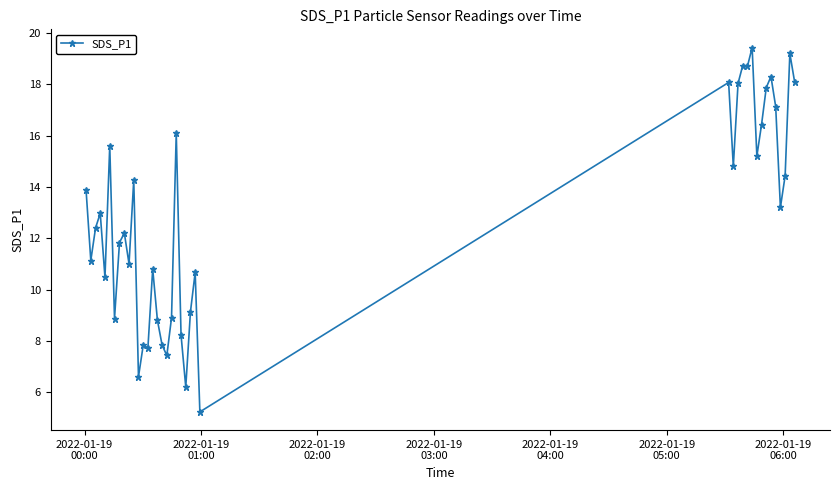

What is the value of the 16th point from the left?

8.8